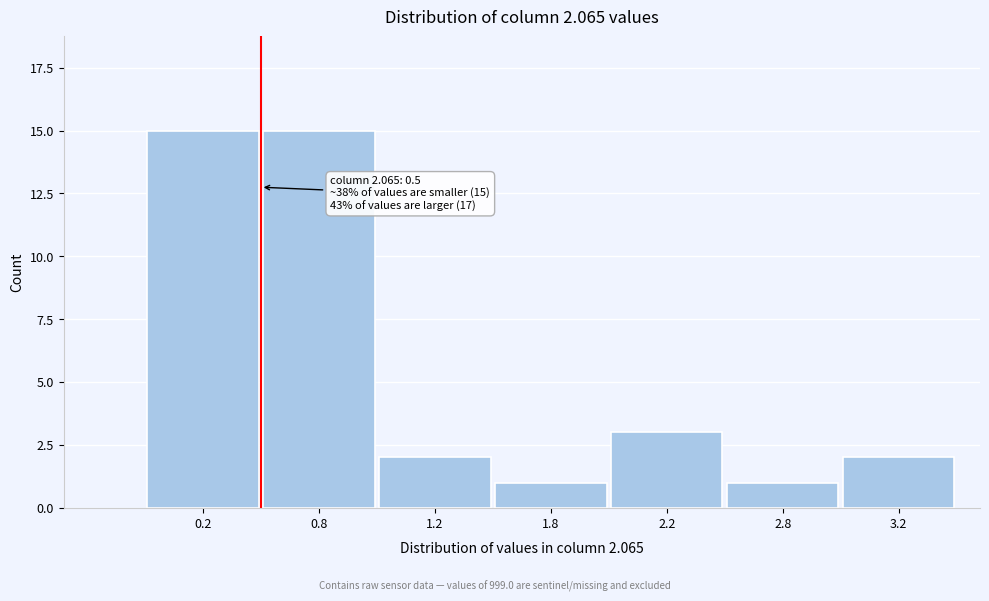

Reading right to left, transcribe all the data shown in this chart.

3.2=2	2.8=1	2.2=3	1.8=1	1.2=2	0.8=15	0.2=15